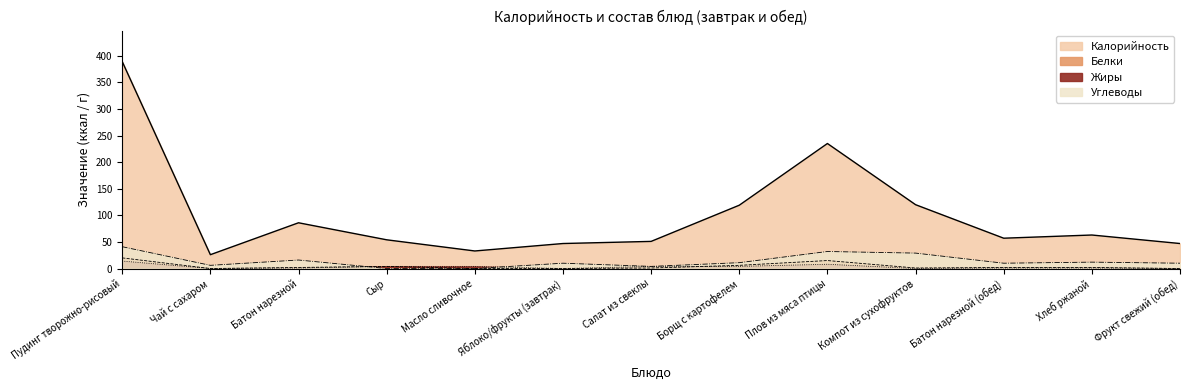

What is the maximum value shown in the chart?

389